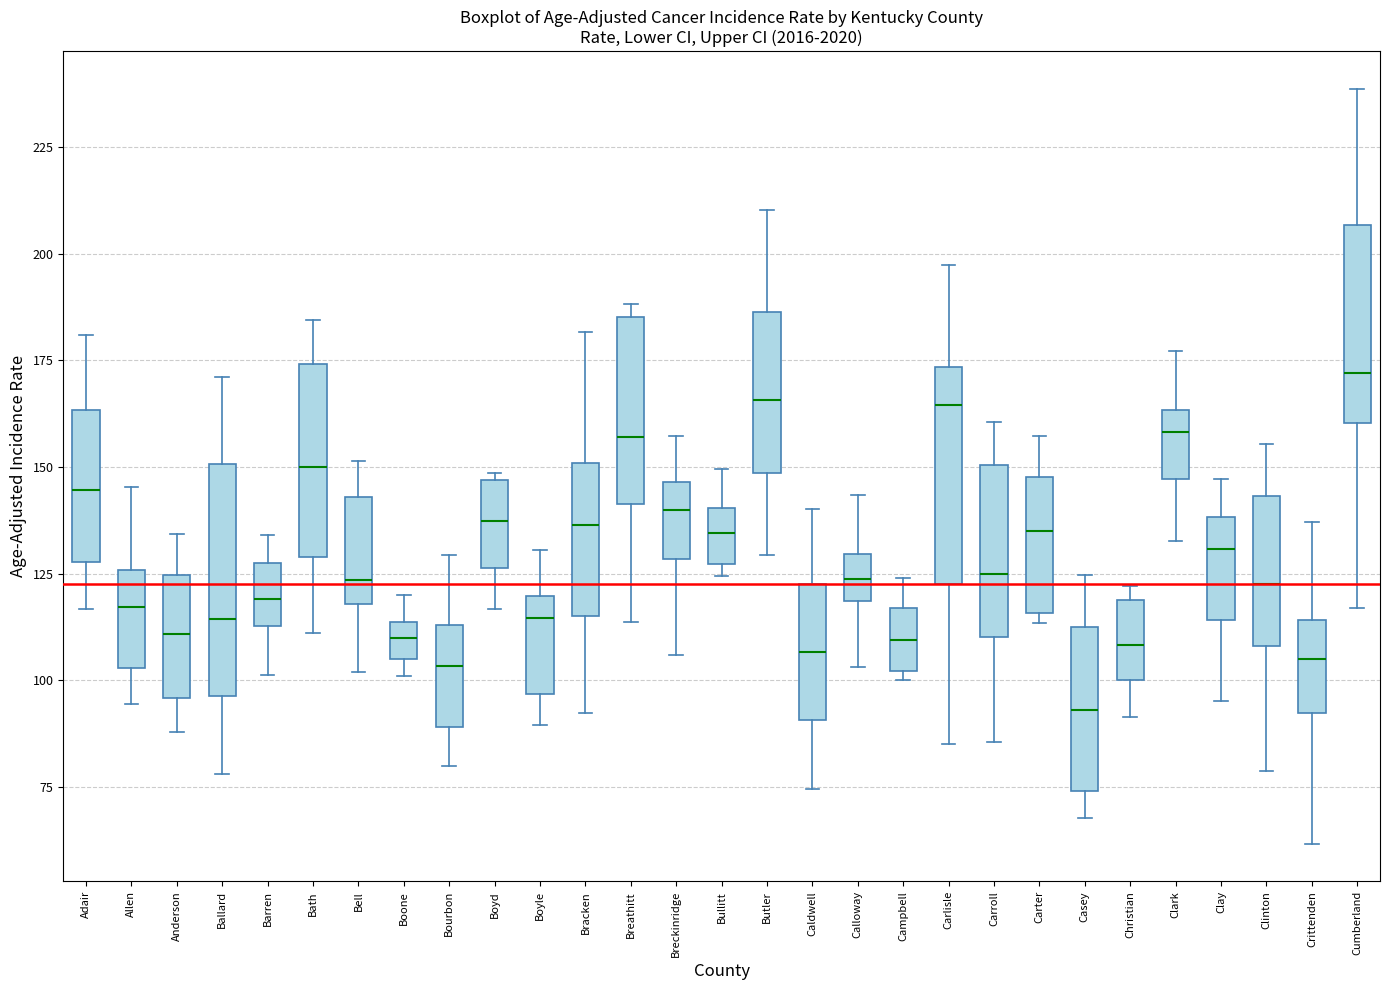

Where does the lower whisker of the box for Clay end on the y-axis? The values are not printed on the chart, so give them approximately, as read against the axis.

95